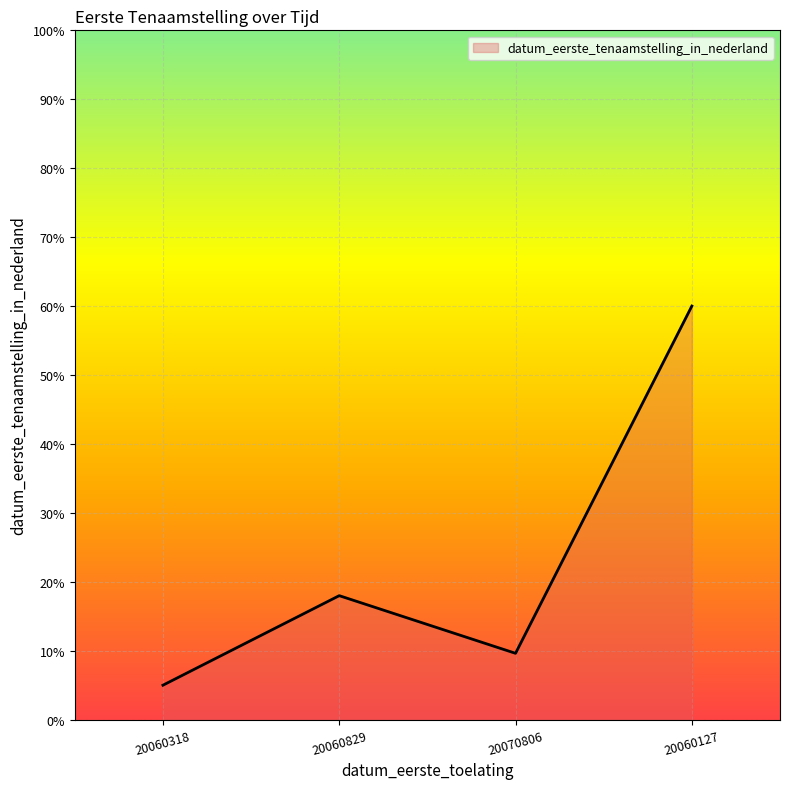

Rank the categories by value from highest to lowest.

20060127, 20060829, 20070806, 20060318